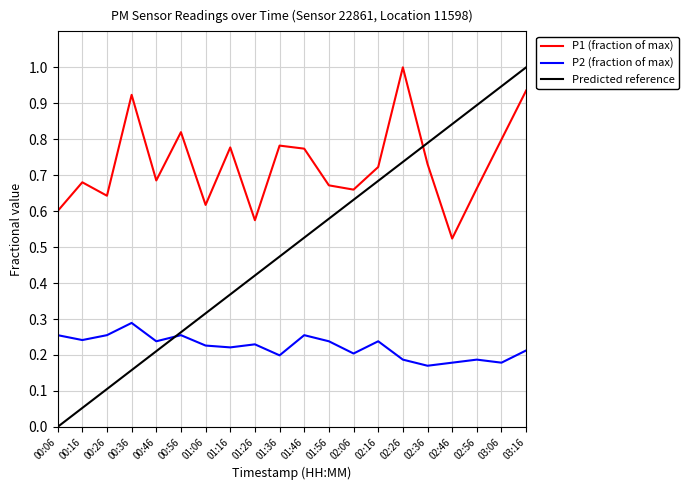

At 00:16, list the series in order from smallest to largest.

Predicted reference, P2 (fraction of max), P1 (fraction of max)